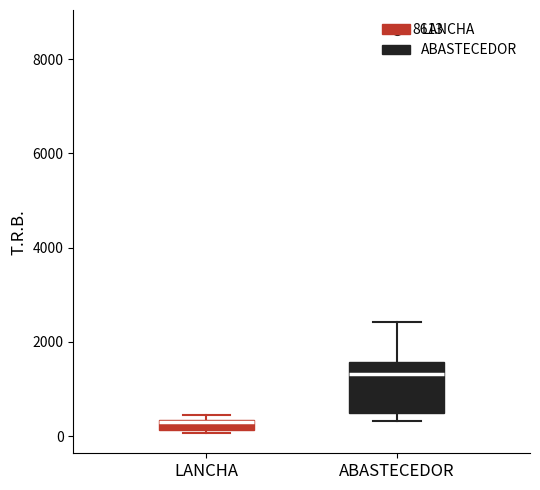

Where is the upper edge of the box for LANCHA on the y-axis? The values are not printed on the chart, so give them approximately, as read against the axis.

400